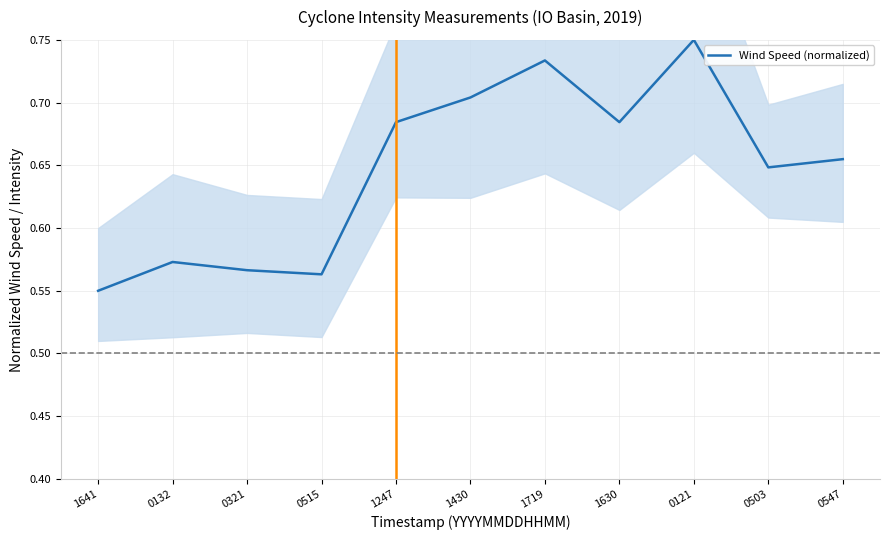

What is the average value?

0.6